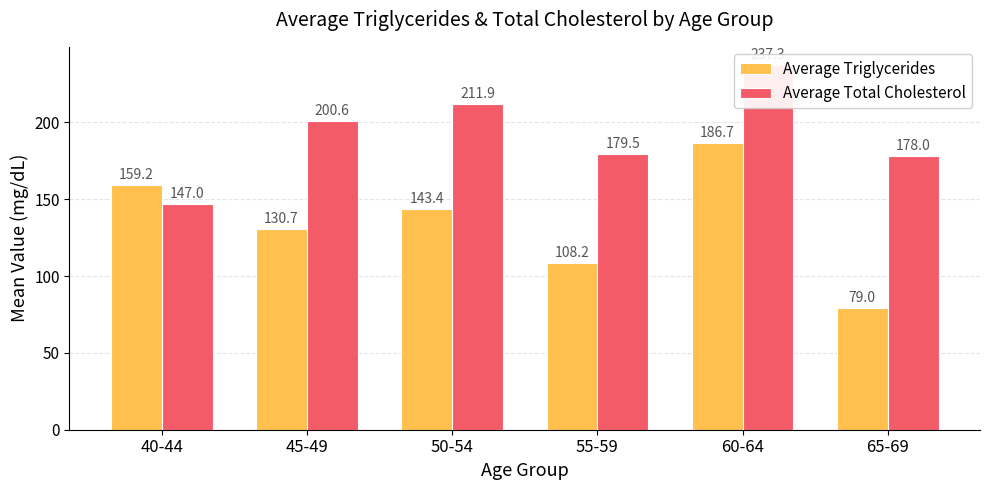

How many bars are there in total?

12